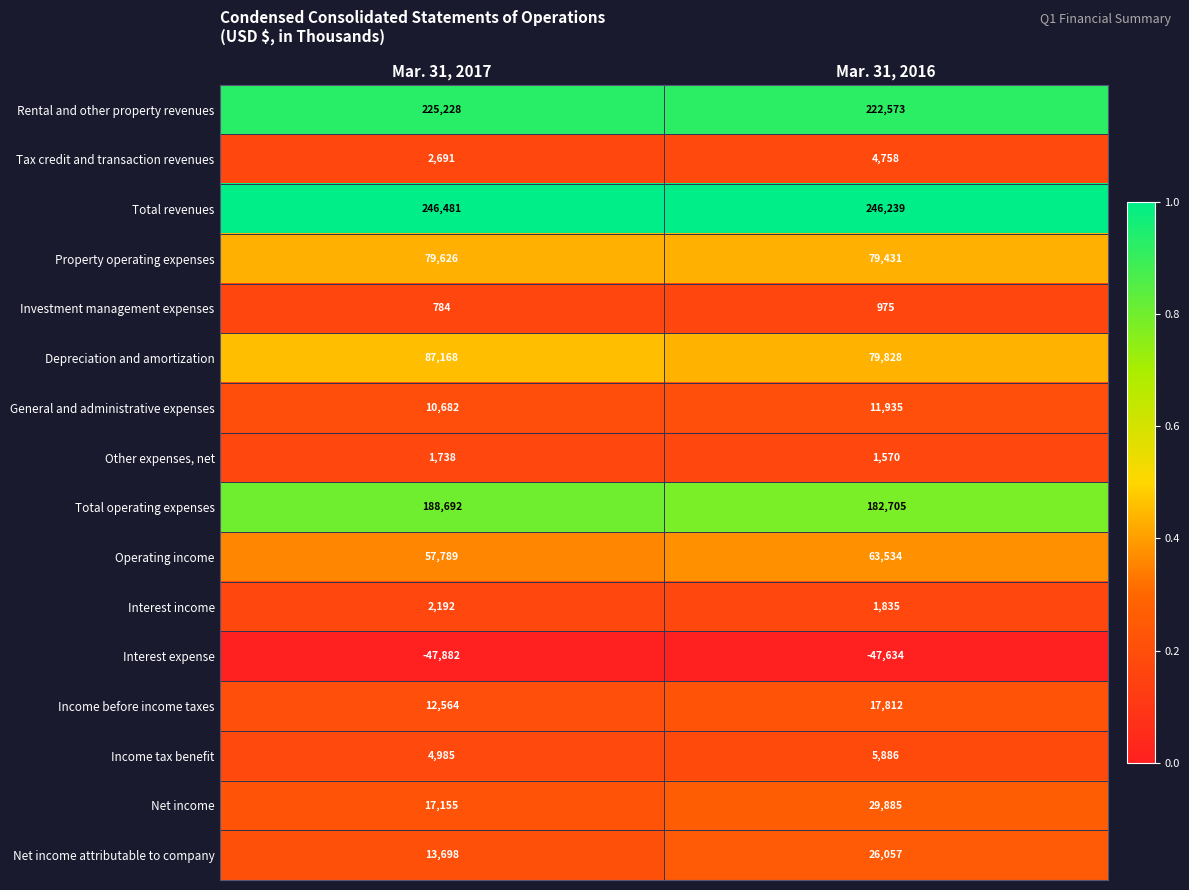

Which category has the lowest value across all series?

Mar. 31, 2017